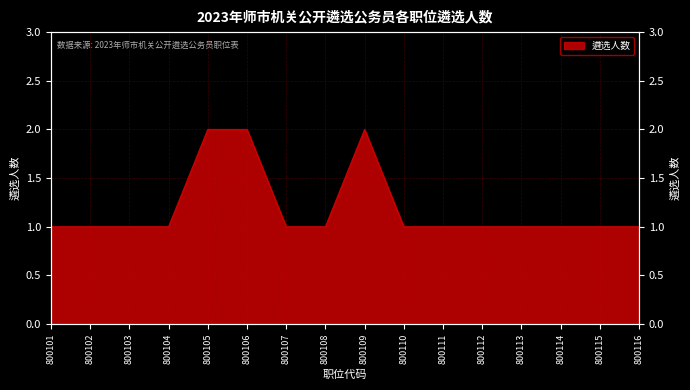

Which category has the lowest value across all series?

800101